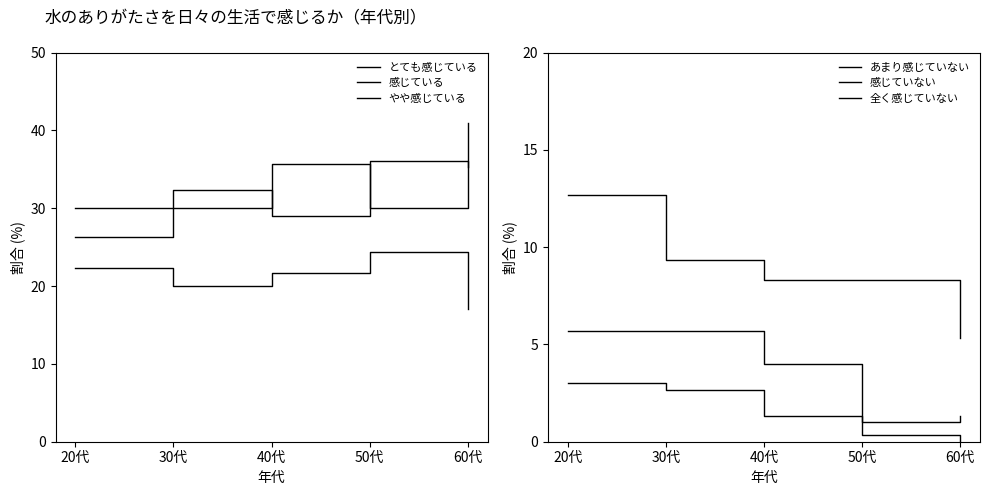

How many data points in 全く感じていない are less than 4?

2